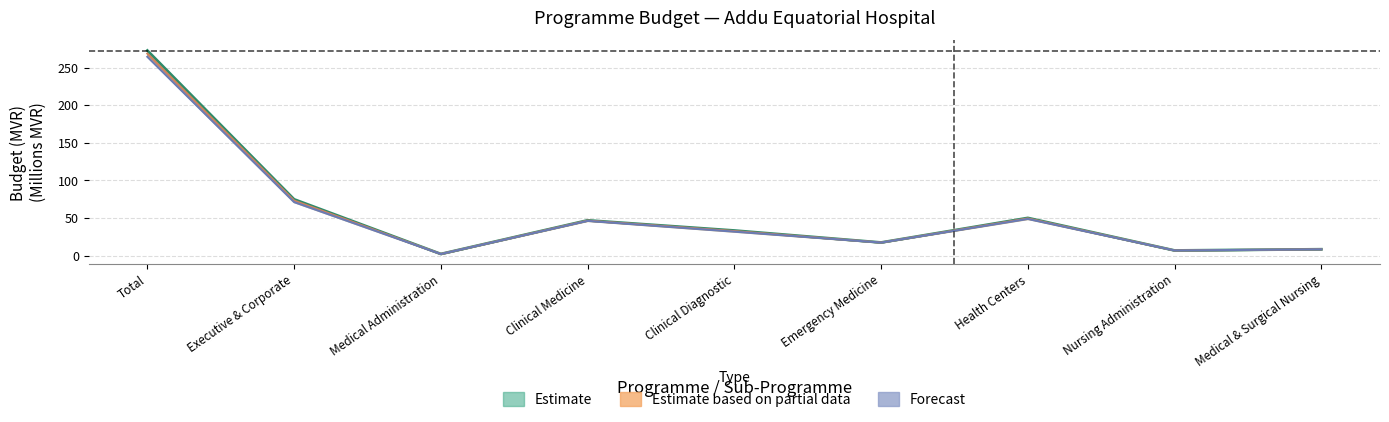

What is the difference between the highest and lowest values at Clinical Medicine?

0.7